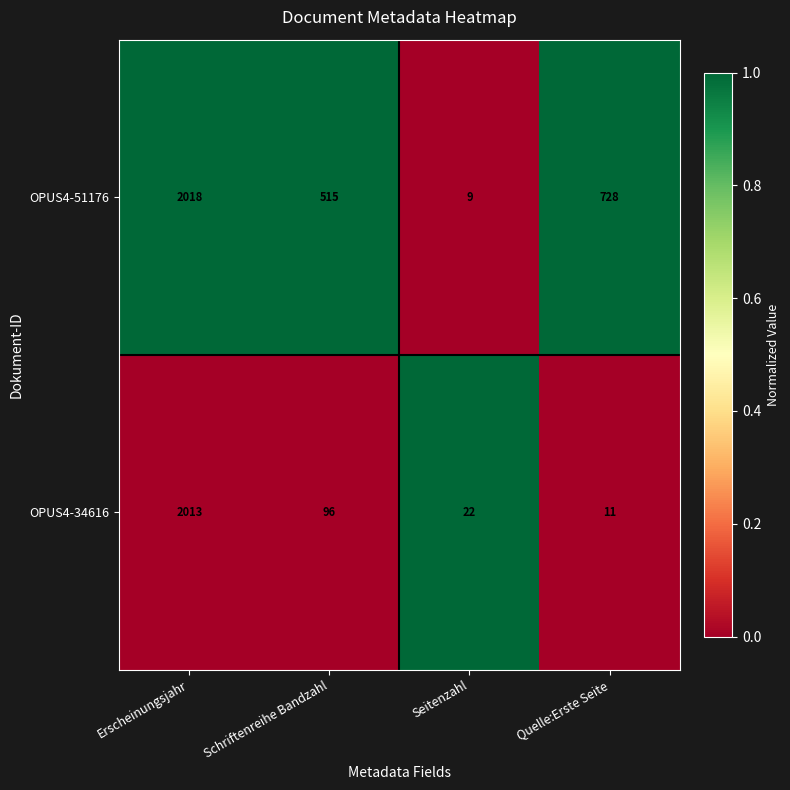

Is the value of OPUS4-51176 at Seitenzahl greater than the value of OPUS4-34616 at Schriftenreihe Bandzahl?

No